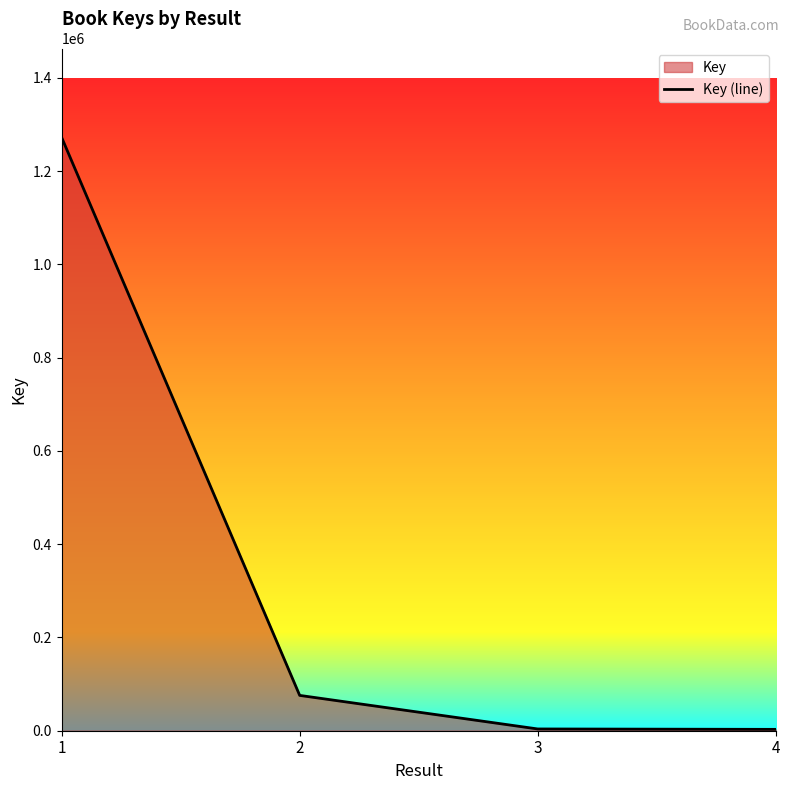

Which has a higher value, 4 or 3?

3